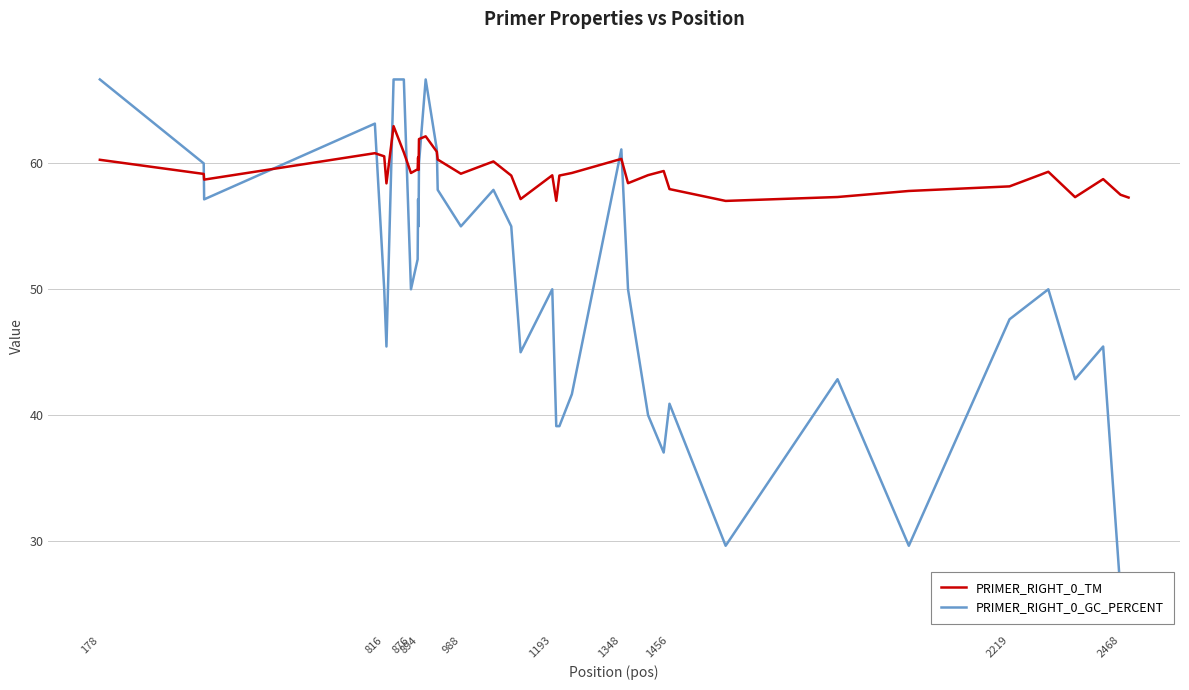

How many lines are shown in the chart?

2